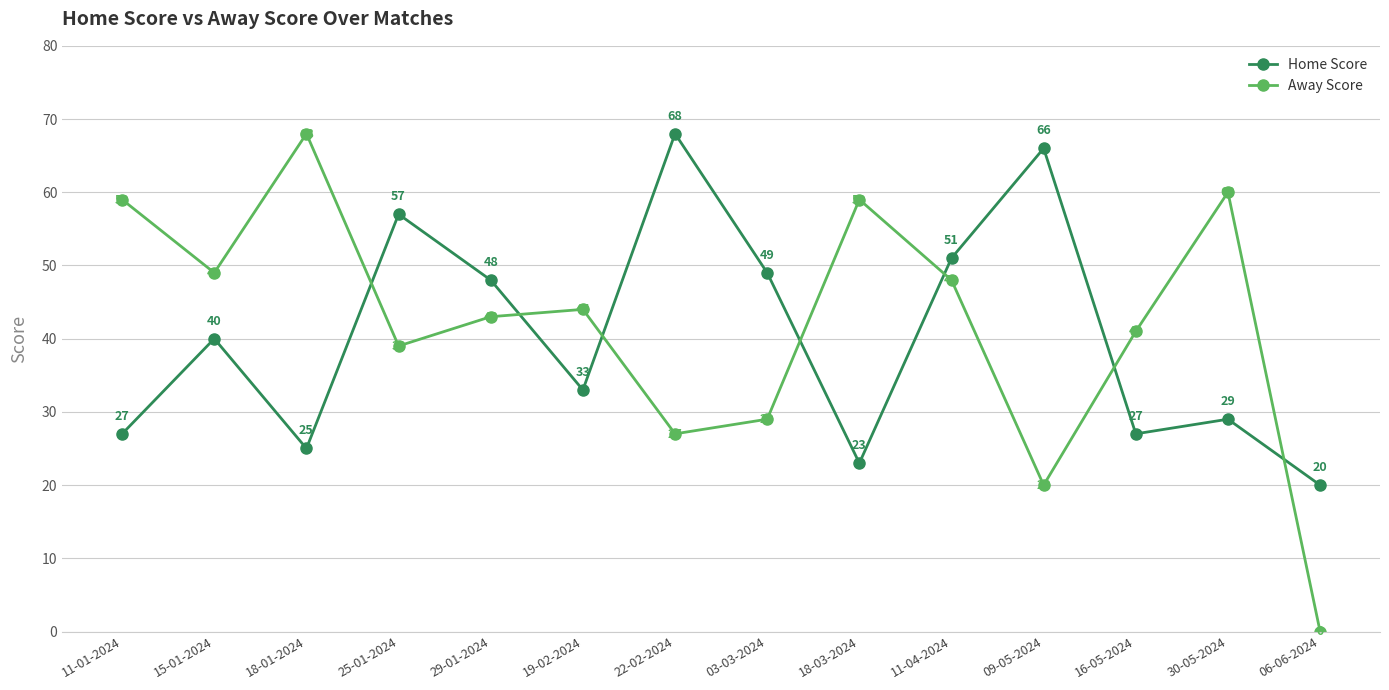

The Home Score series shows 40 at 16-05-2024. True or false?

False